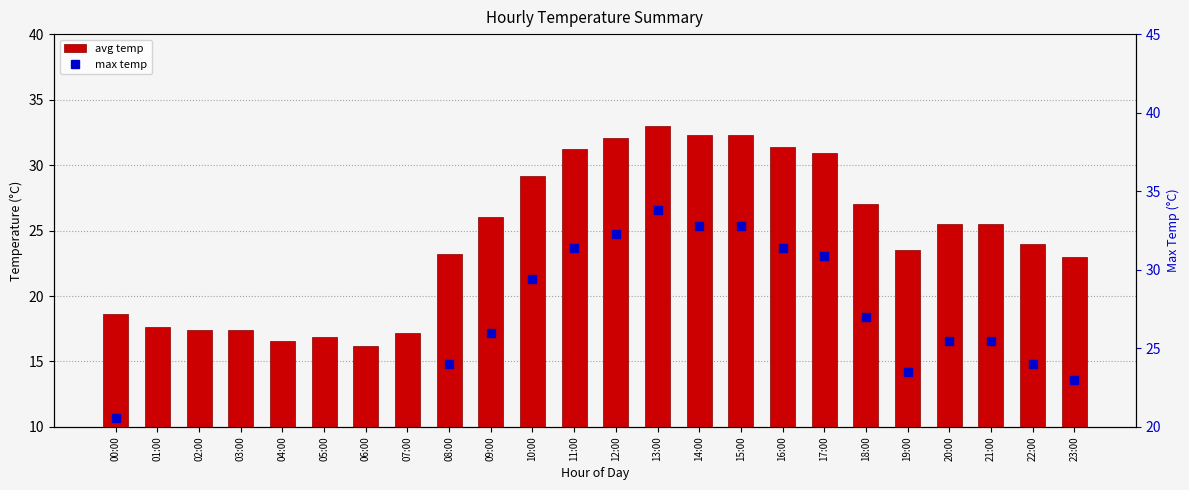

Reading left to right, list all the values displayed in this chart.

avg_temp: 00:00=18.6	01:00=17.6	02:00=17.4	03:00=17.4	04:00=16.6	05:00=16.9	06:00=16.2	07:00=17.2	08:00=23.2	09:00=26.0	10:00=29.2	11:00=31.2	12:00=32.1	13:00=33.0	14:00=32.3	15:00=32.3	16:00=31.4	17:00=30.9	18:00=27.0	19:00=23.5	20:00=25.5	21:00=25.5	22:00=24.0	23:00=23.0
max_temp: 00:00=20.6	01:00=19.1	02:00=19.1	03:00=19.1	04:00=18.1	05:00=19.1	06:00=18.1	07:00=18.6	08:00=24.0	09:00=26.0	10:00=29.4	11:00=31.4	12:00=32.3	13:00=33.8	14:00=32.8	15:00=32.8	16:00=31.4	17:00=30.9	18:00=27.0	19:00=23.5	20:00=25.5	21:00=25.5	22:00=24.0	23:00=23.0